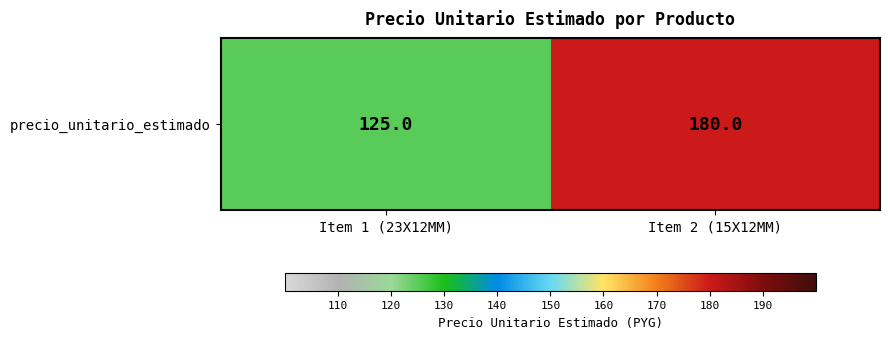

What is the minimum value shown in the chart?

125